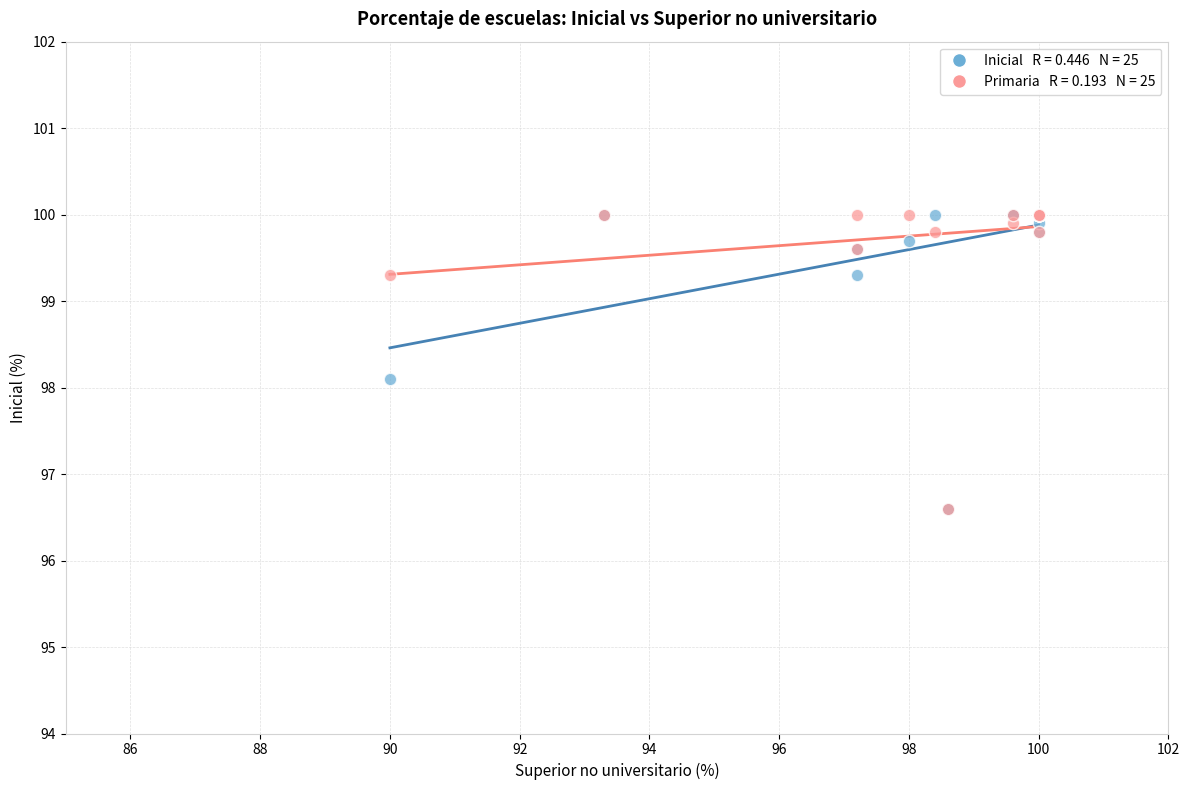

Across all series, what Y value is closest to 98?

98.1